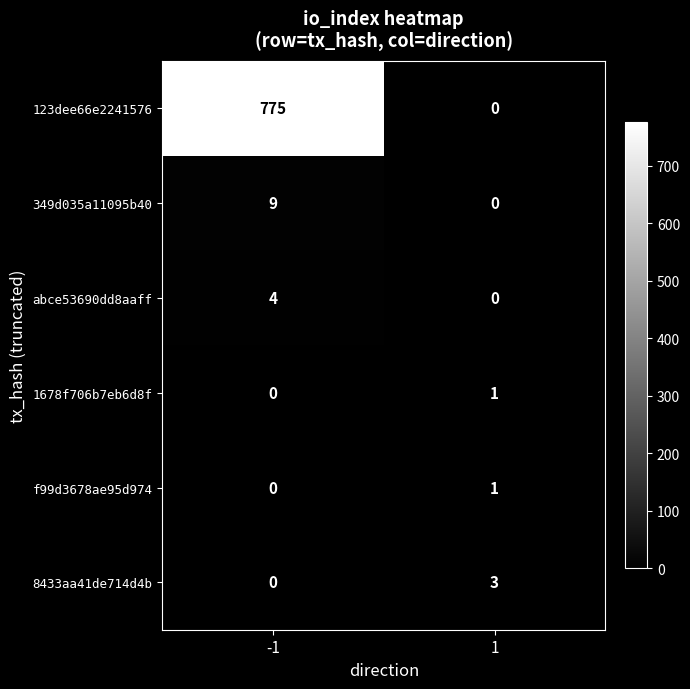

What is the highest value of the 123dee66e2241576 series?

775